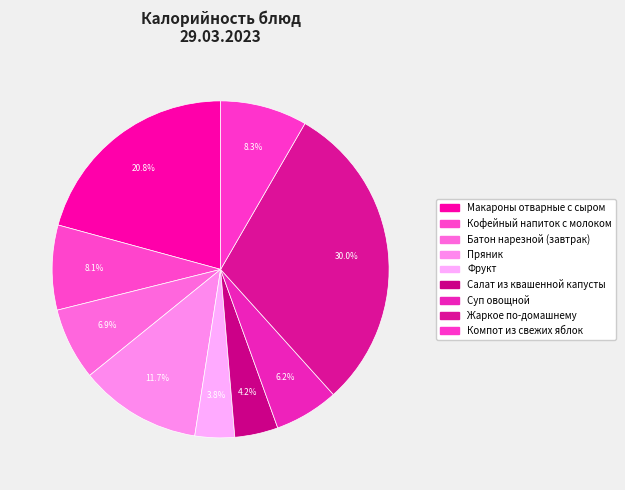

How many slices are in this pie chart?

9